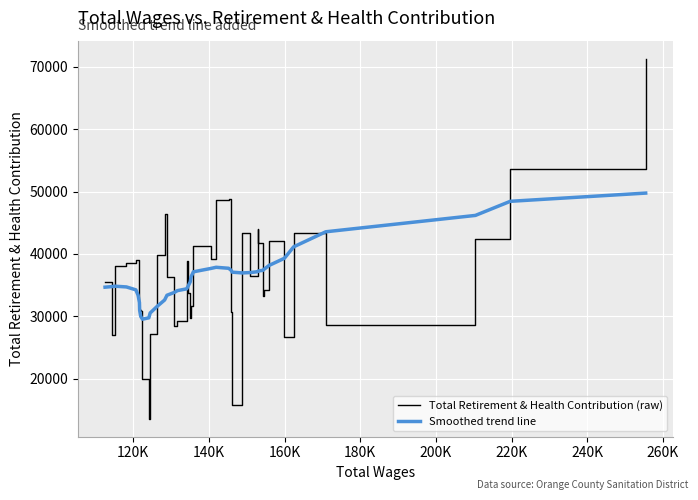

Rank the series by their maximum value, from lowest to highest.

Smoothed trend line, Total Retirement & Health Contribution (raw)